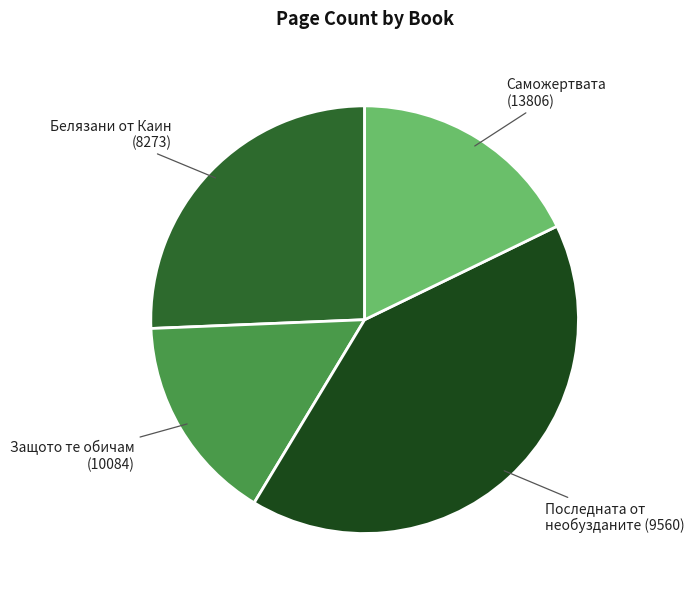

What is the largest slice in the pie chart?

Последната от необузданите (9560)